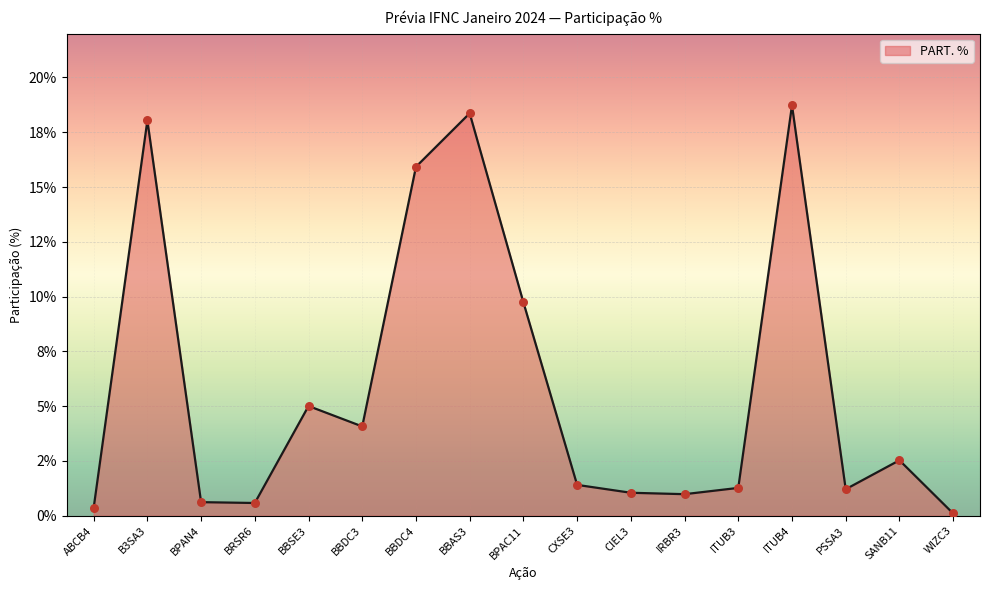

What is the change in value from CXSE3 to CIEL3?

-0.4